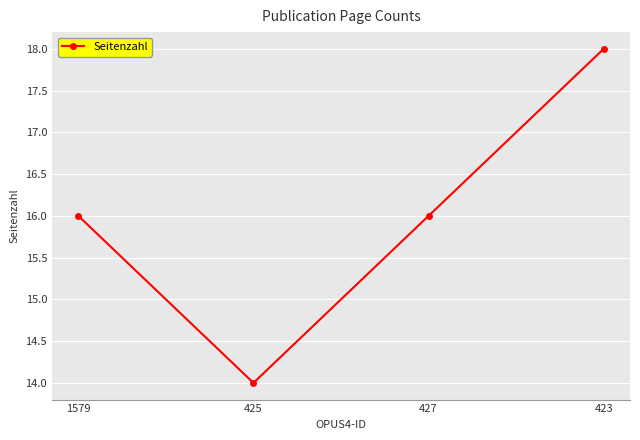

What is the minimum value shown in the chart?

14